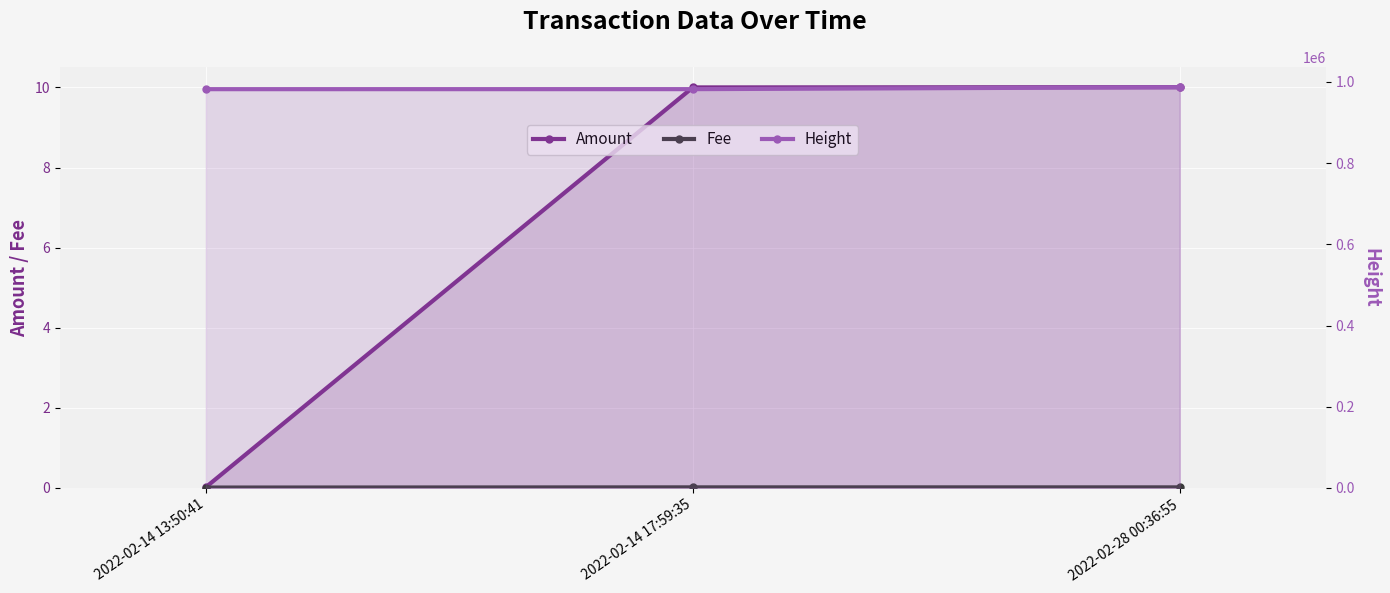

Reading left to right, extract all data points from this chart.

Amount: 0.0	10.0	10.0
Fee: 0.0	0.0	0.0
Height: 981986.0	982049.0	986826.0